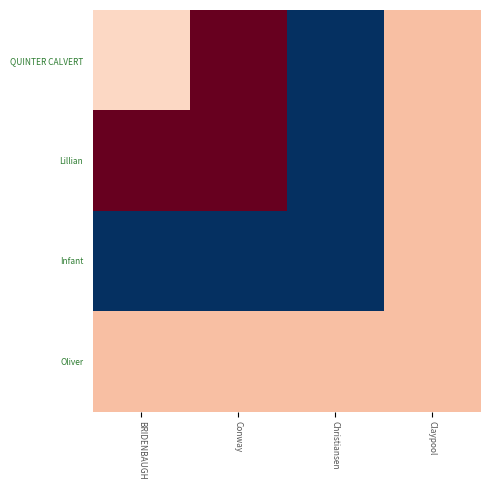

Which series has the largest range (max minus min)?

QUINTER CALVERT